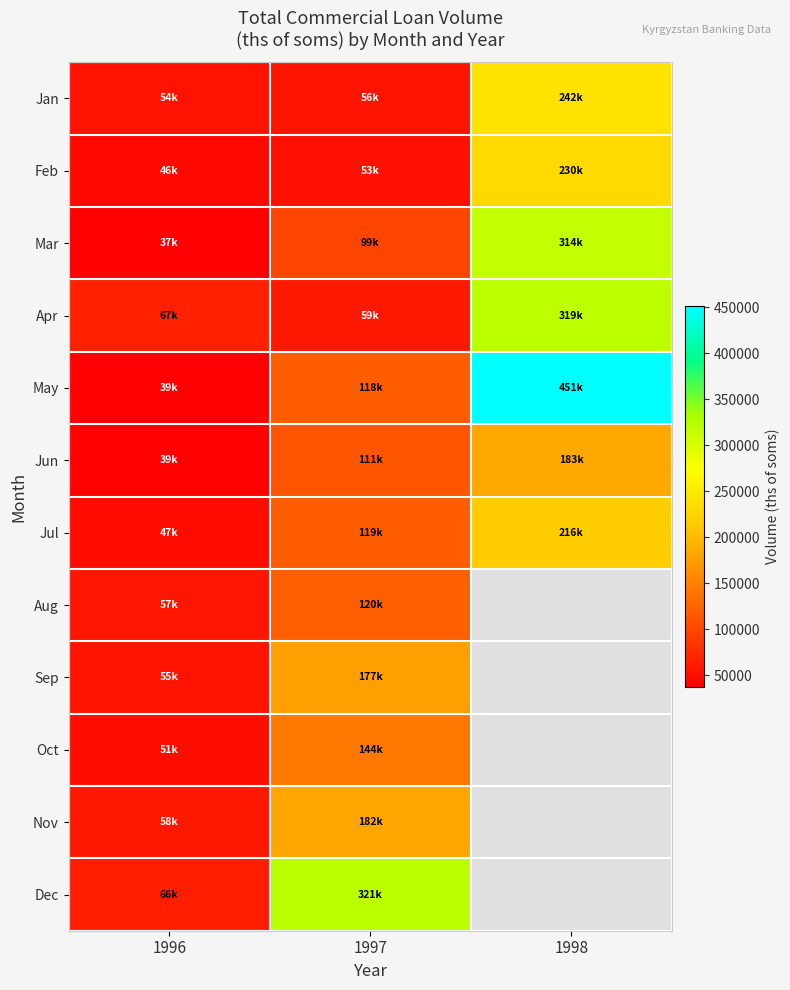

How many values in the Mar series exceed 98752?

1